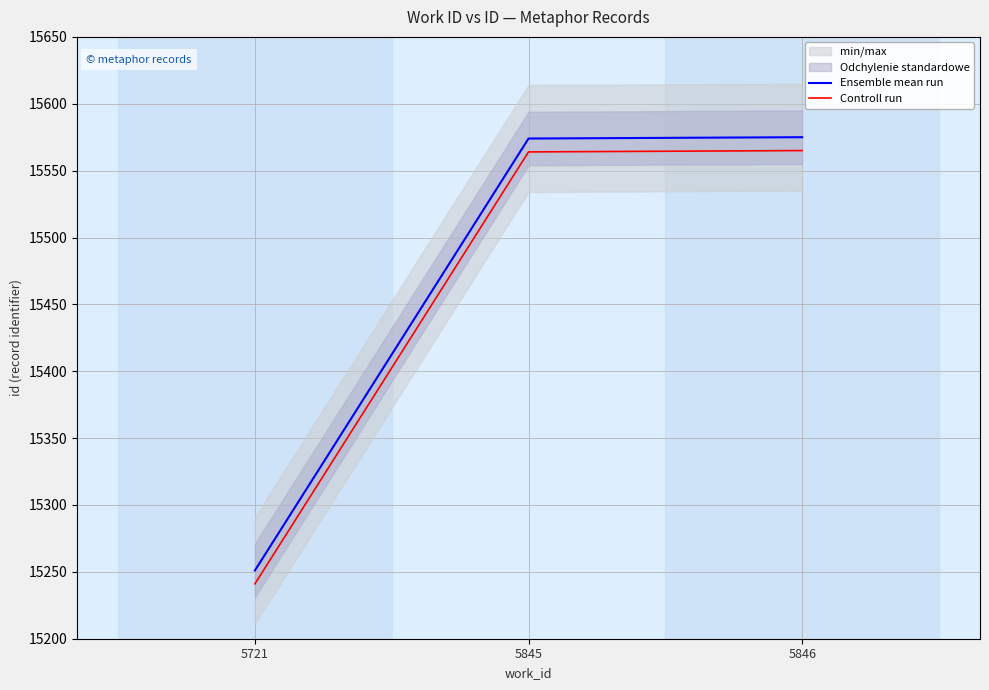

Is it true that Controll run equals 20279 at 5845?

False